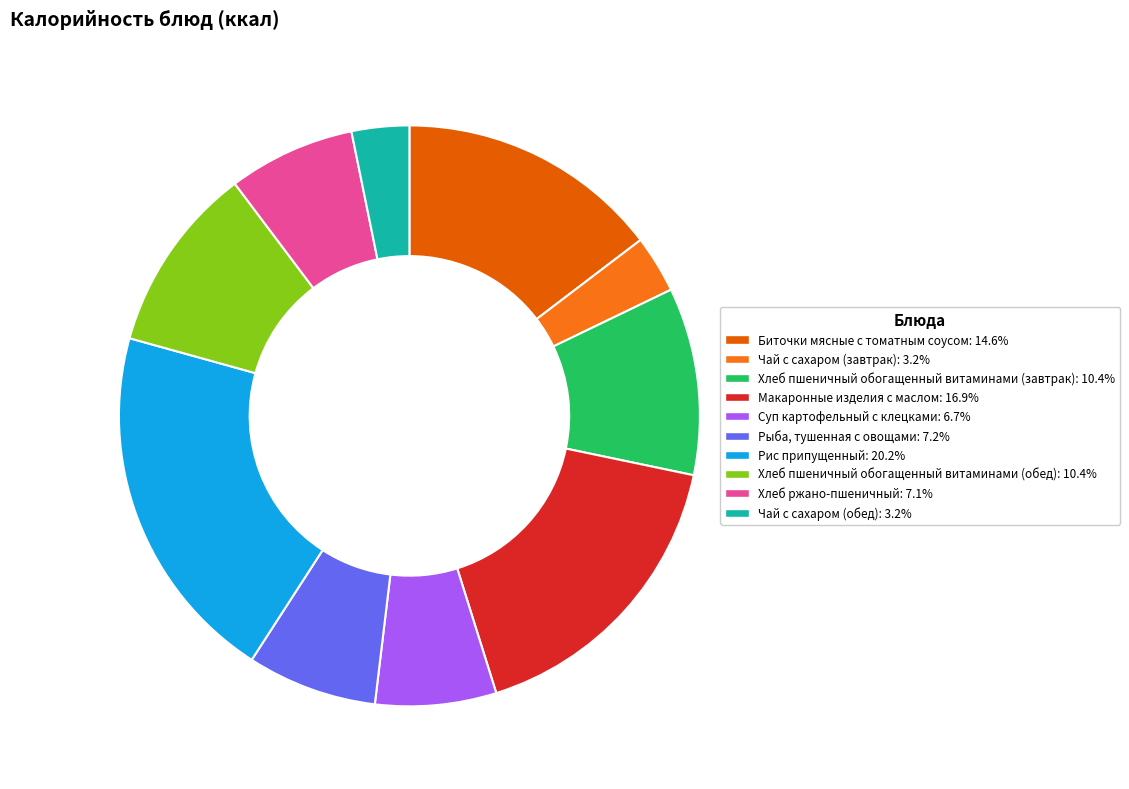

How many segments does this pie chart have?

10